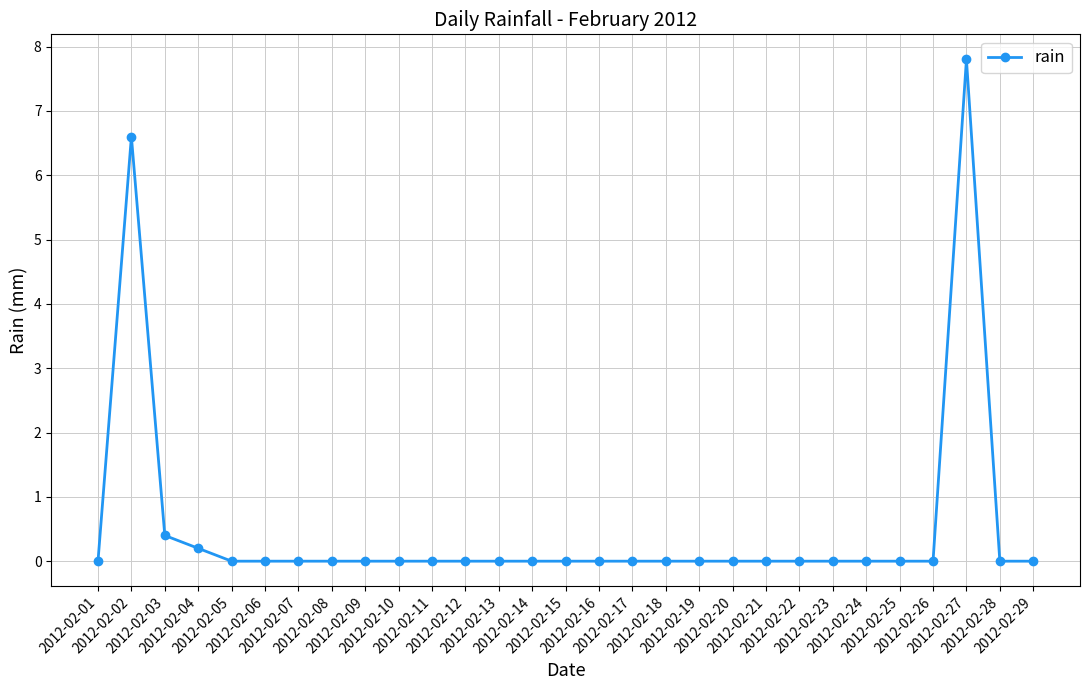

Reading left to right, transcribe all the data shown in this chart.

0.0	6.6	0.4	0.2	0.0	0.0	0.0	0.0	0.0	0.0	0.0	0.0	0.0	0.0	0.0	0.0	0.0	0.0	0.0	0.0	0.0	0.0	0.0	0.0	0.0	0.0	7.8	0.0	0.0